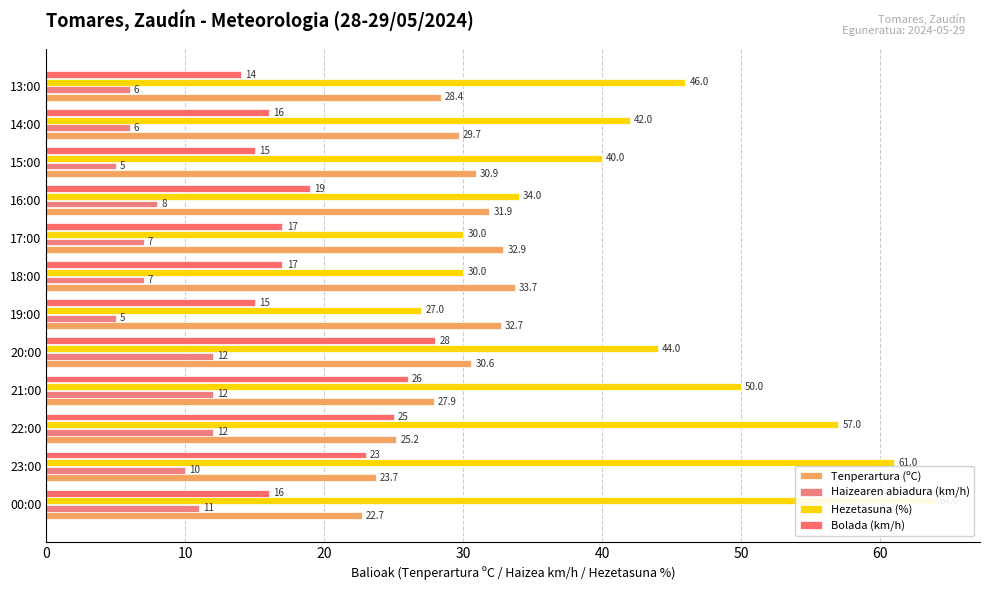

What is the total value across all series at 20:00?

114.6